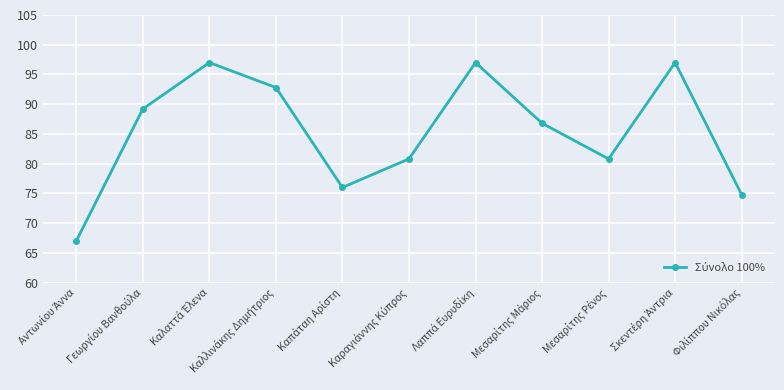

How many data points does each series have?

11